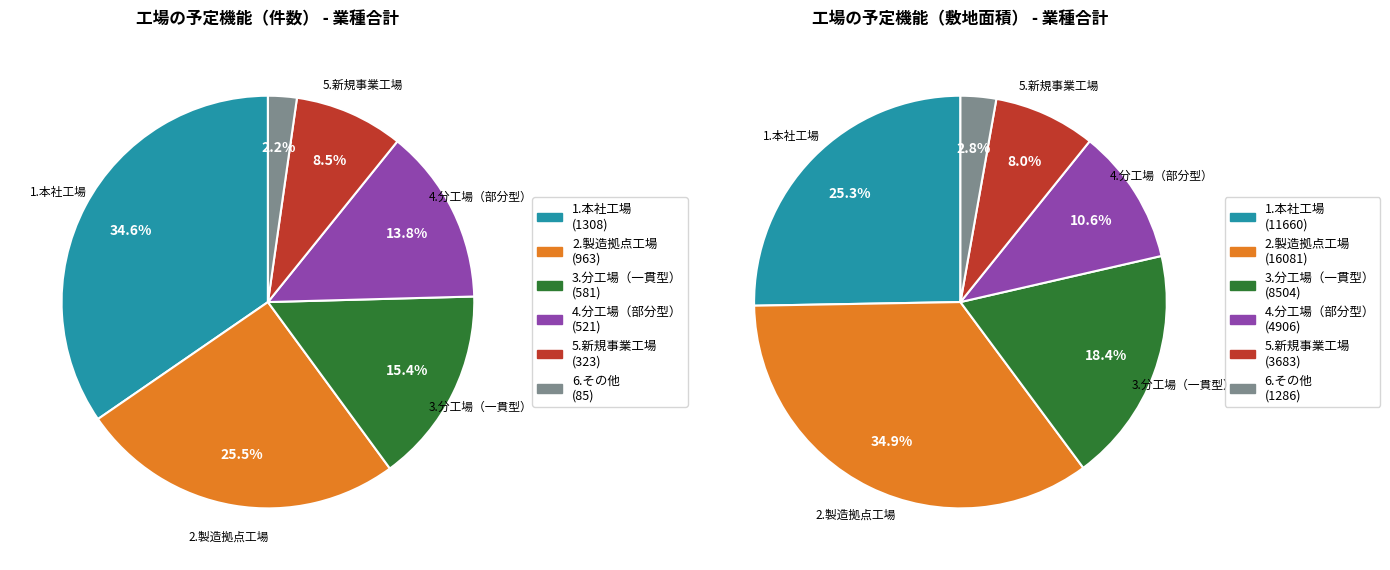

Is 5.新規事業工場 the majority of the pie?

No